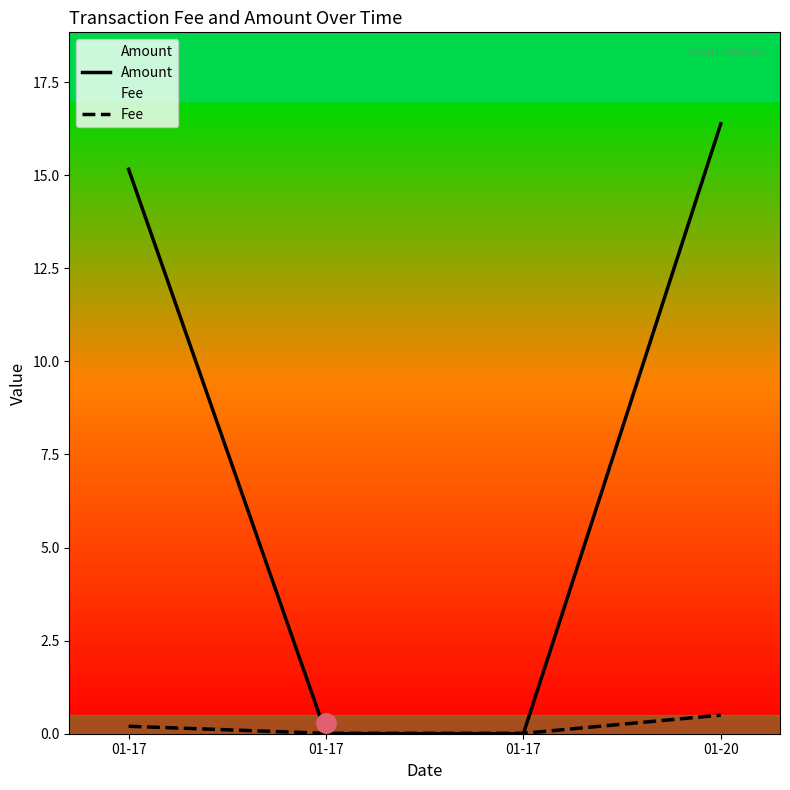

Which category has the lowest value in the Amount series?

01-17